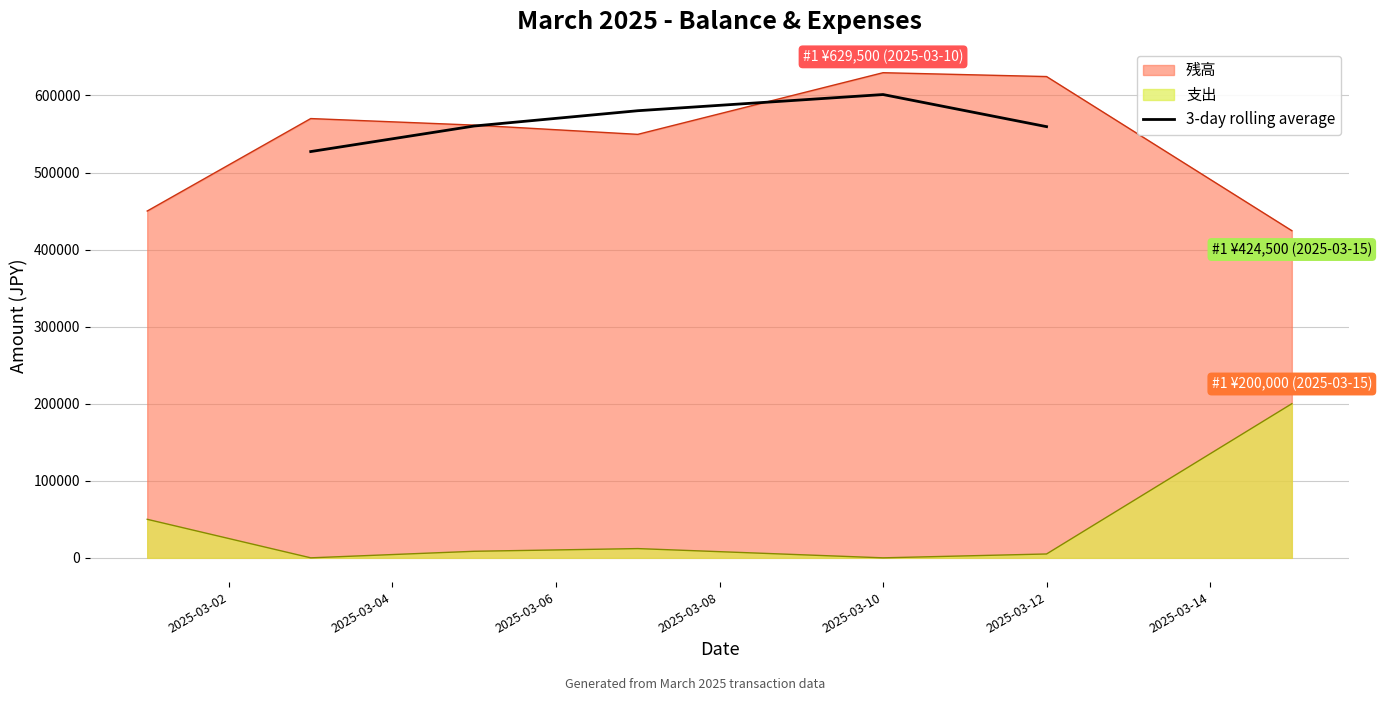

What is the sum of all values?

2828333.3